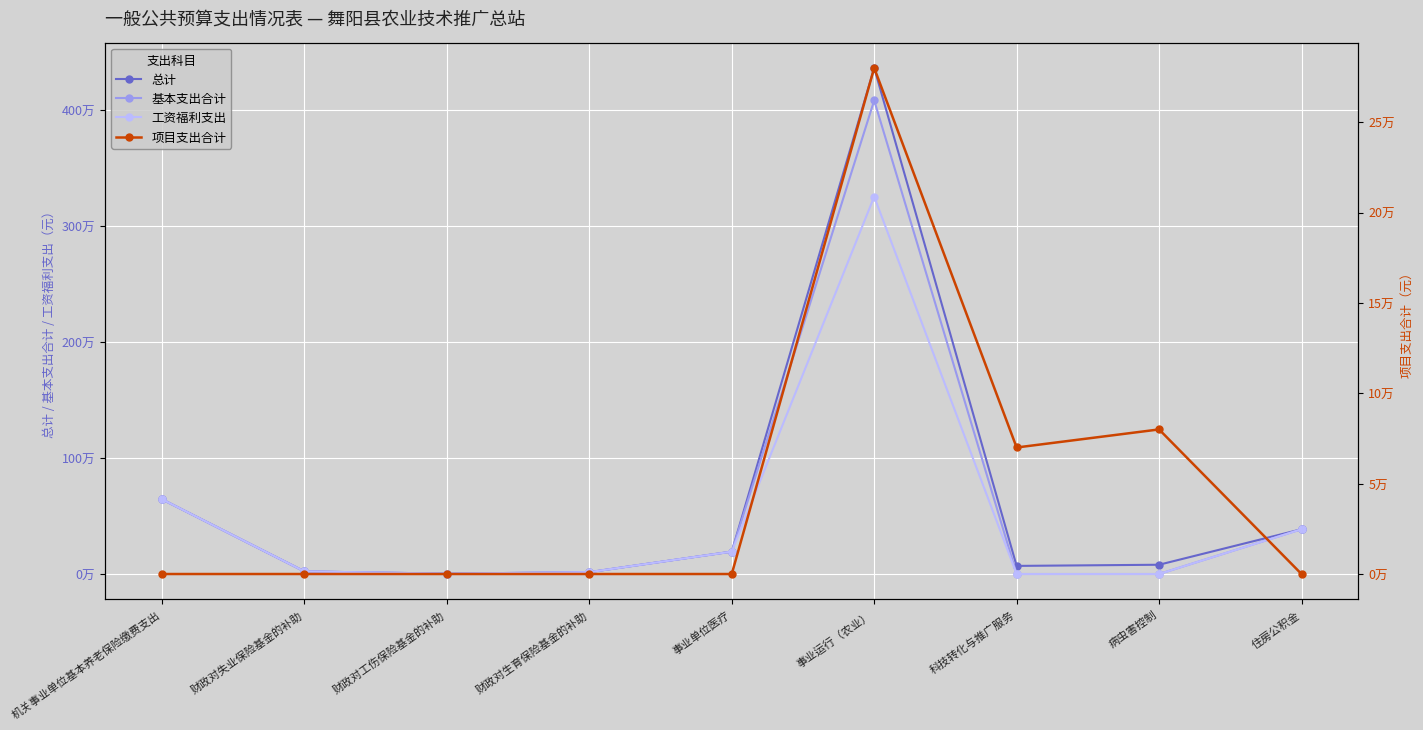

How many lines are shown in the chart?

4